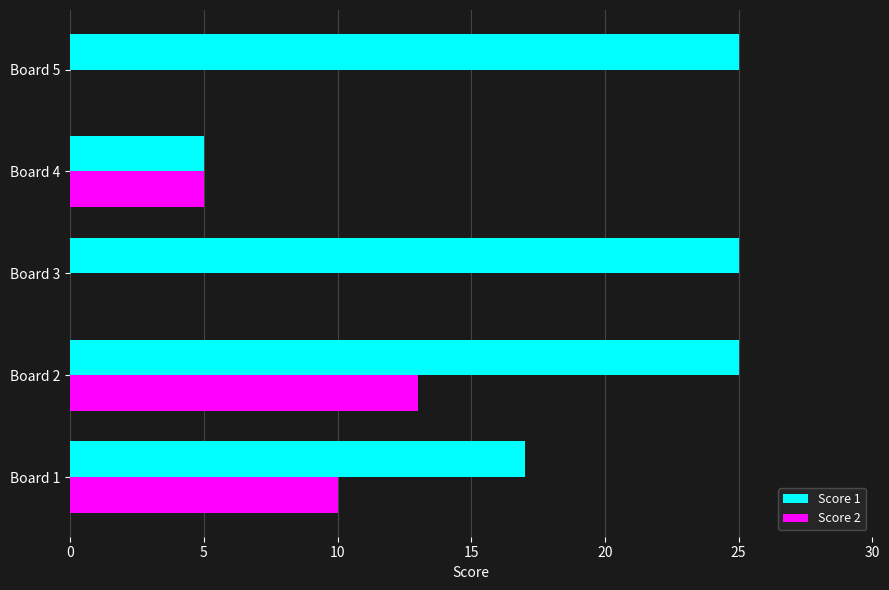

How many Score 2 values are between 0 and 10?

4